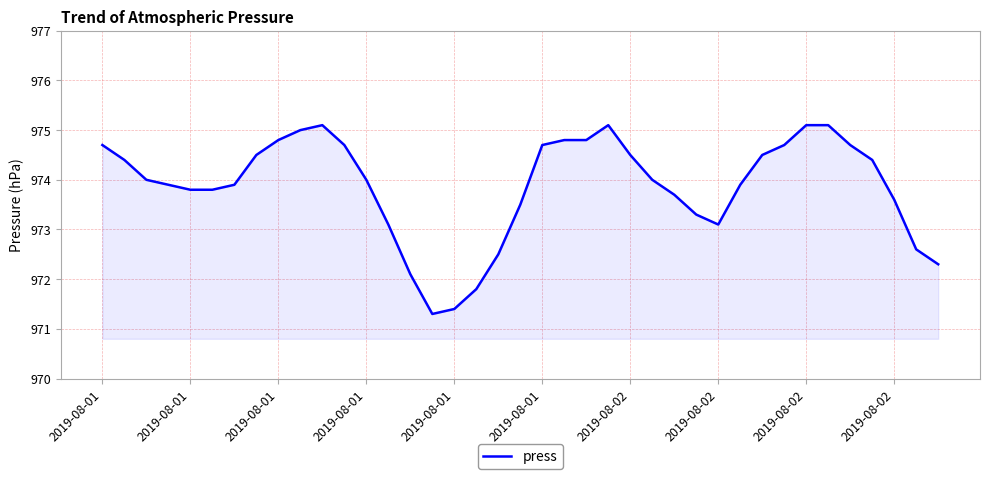

How many lines are shown in the chart?

1